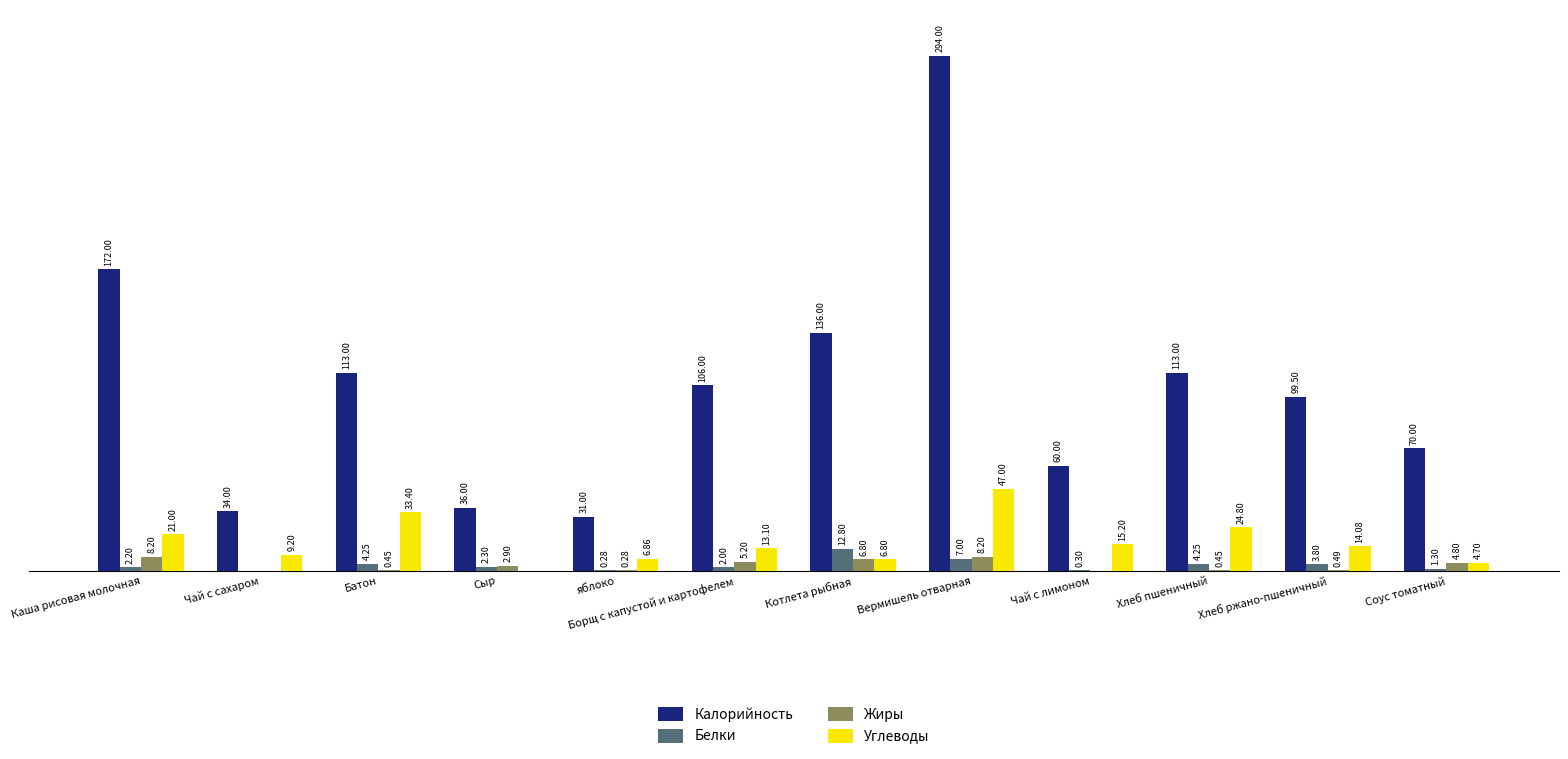

Between Батон and Хлеб пшеничный, which series saw the biggest shift?

Углеводы